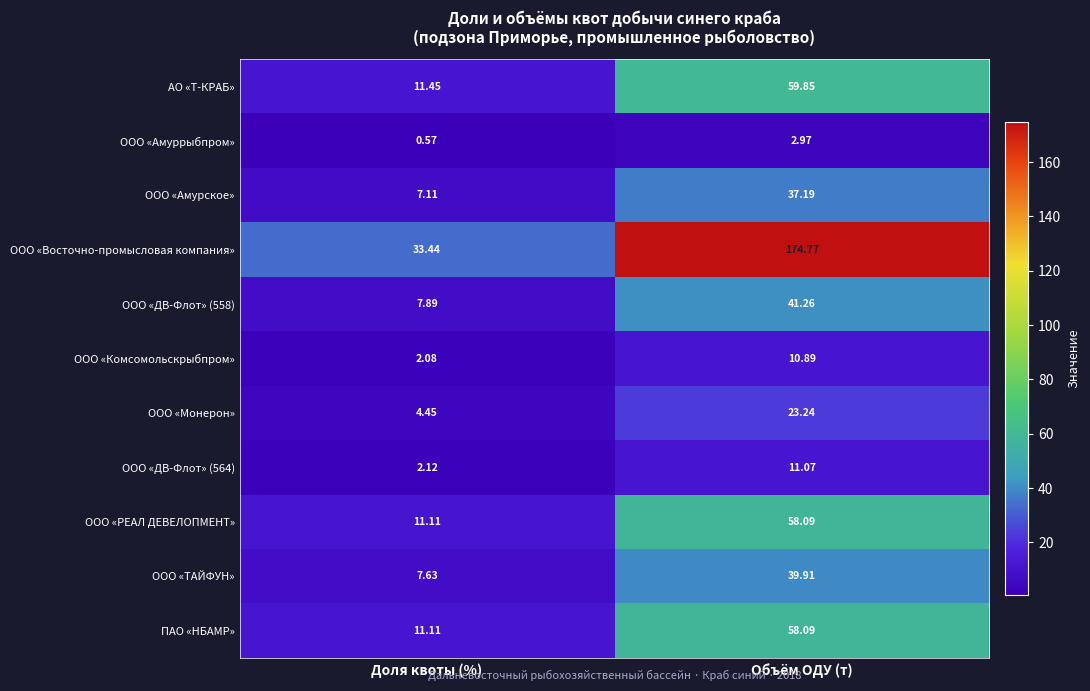

Which series has the largest total across all categories?

ООО «Восточно-промысловая компания»